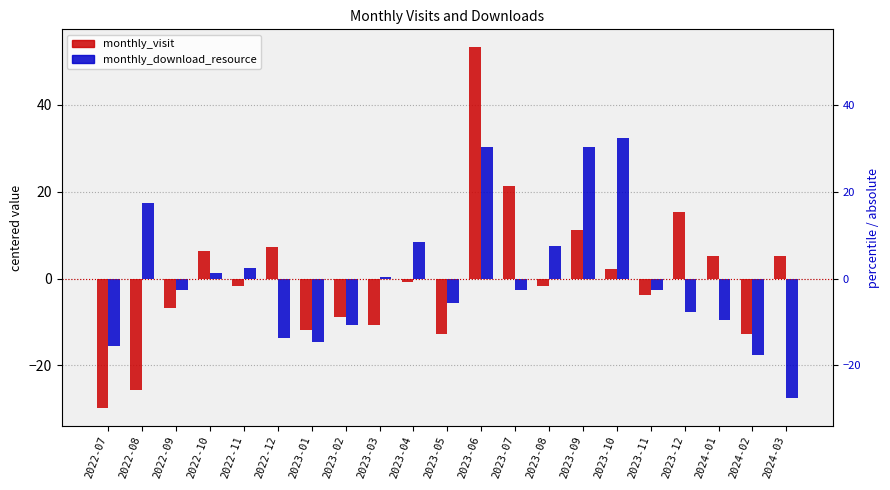

At which category does the chart reach its minimum across all series?

2022-07